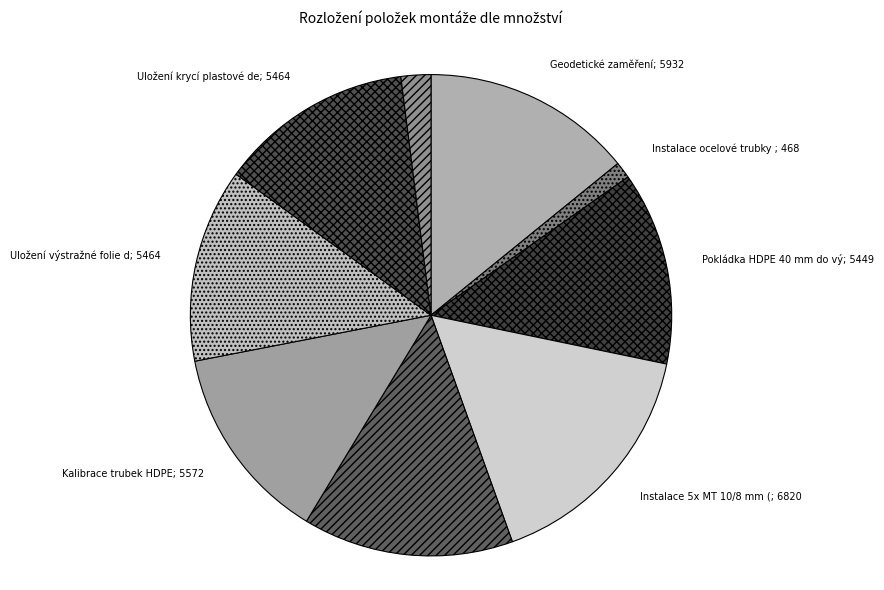

Which slice is the largest?

Instalace 5x MT 10/8 mm (zelená)